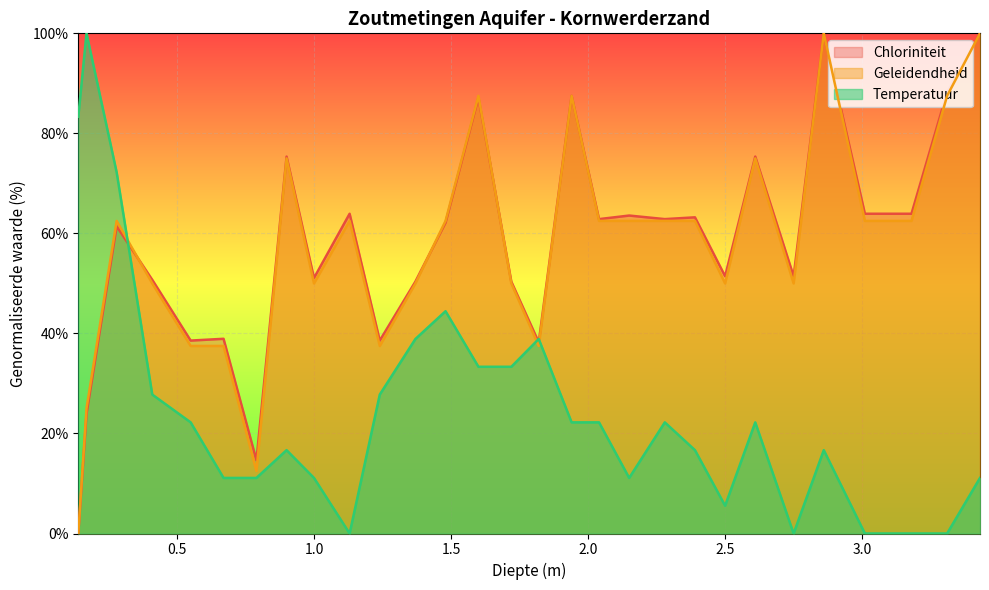

How many distinct data groups are displayed?

3